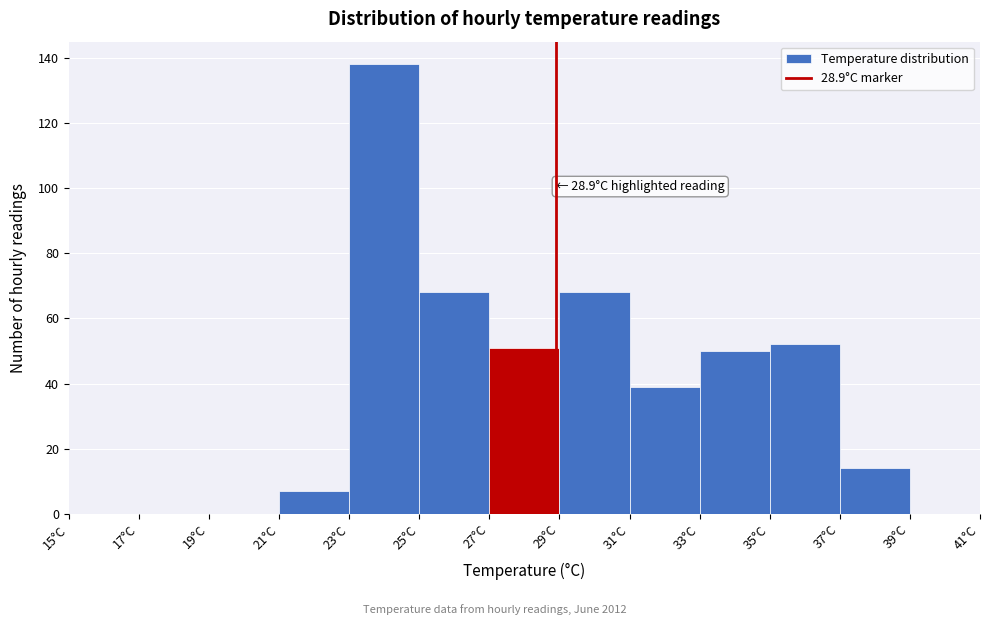

Which range on the x-axis has the tallest bar?

23 to 25